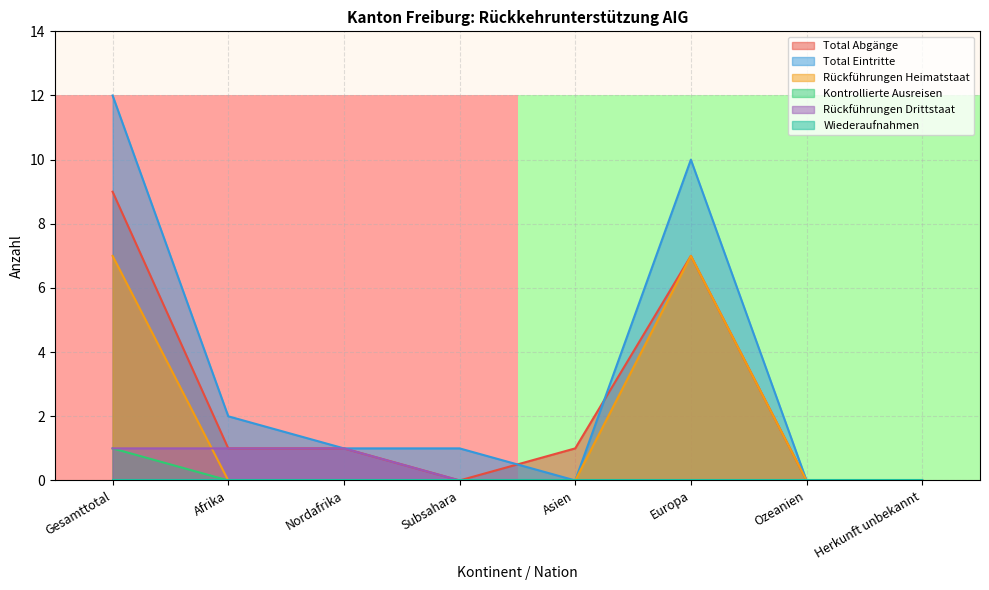

What position from the right is Subsahara?

5